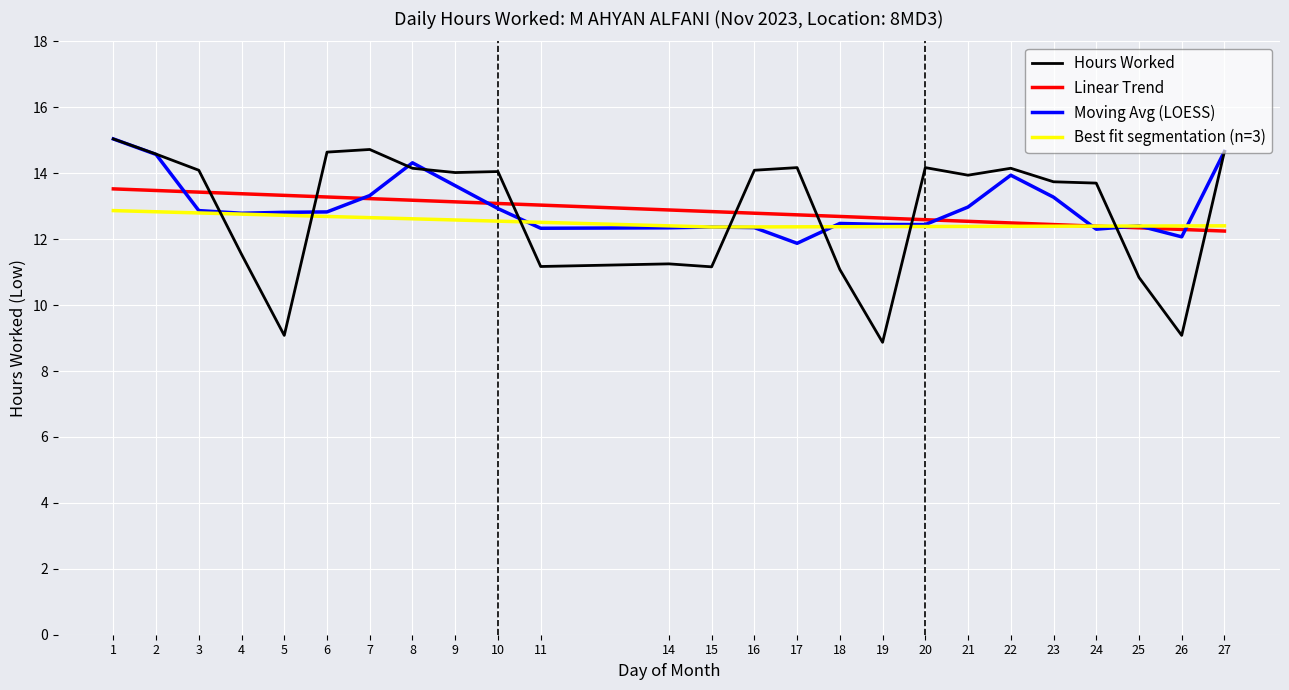

List the labels in order of value, largest first.

1, 7, 27, 6, 2, 17, 20, 8, 22, 3, 16, 10, 9, 21, 23, 24, 4, 14, 11, 15, 18, 25, 5, 26, 19